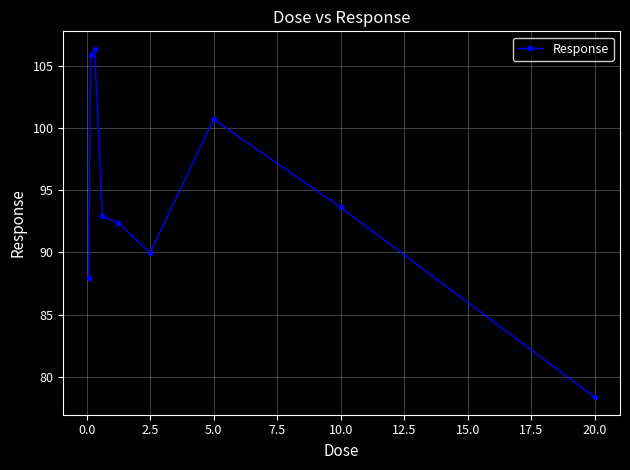

What is the minimum value shown in the chart?

78.4